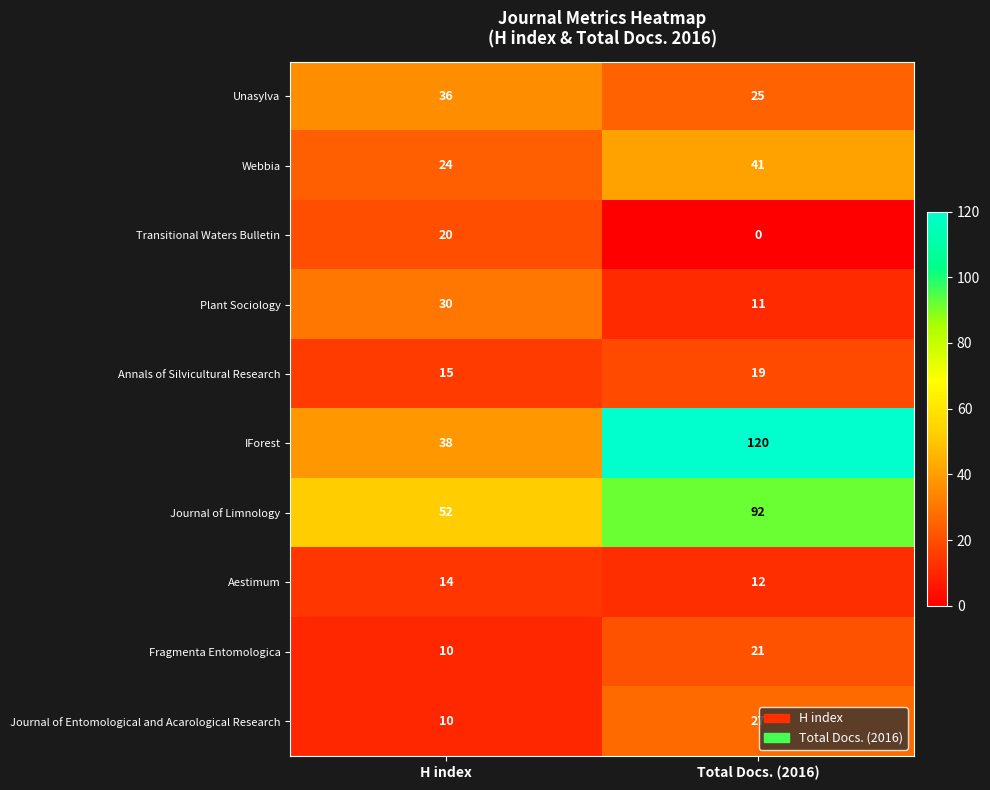

Reading left to right, list all the values displayed in this chart.

Unasylva: H index=36	Total Docs. (2016)=25
Webbia: H index=24	Total Docs. (2016)=41
Transitional Waters Bulletin: H index=20	Total Docs. (2016)=0
Plant Sociology: H index=30	Total Docs. (2016)=11
Annals of Silvicultural Research: H index=15	Total Docs. (2016)=19
IForest: H index=38	Total Docs. (2016)=120
Journal of Limnology: H index=52	Total Docs. (2016)=92
Aestimum: H index=14	Total Docs. (2016)=12
Fragmenta Entomologica: H index=10	Total Docs. (2016)=21
Journal of Entomological and Acarological Research: H index=10	Total Docs. (2016)=27